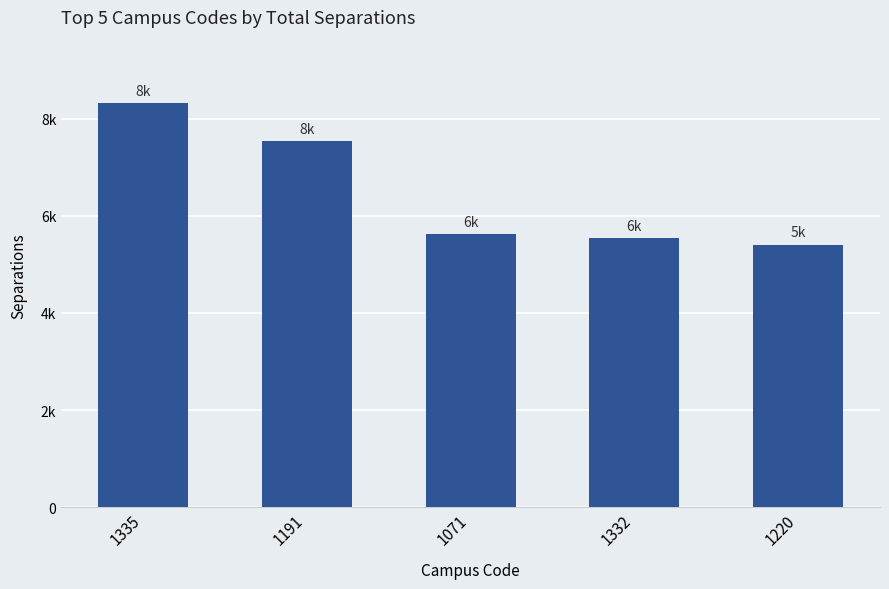

What is the ratio of the value at 1071 to the value at 1220?

1.0